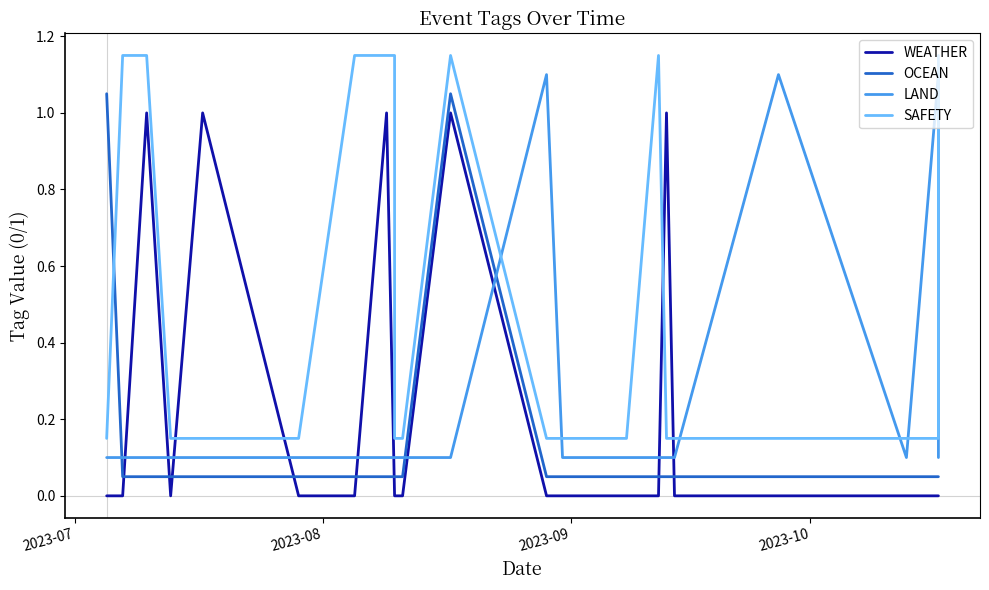

Is the value of LAND at 23 greater than the value of WEATHER at 22?

Yes